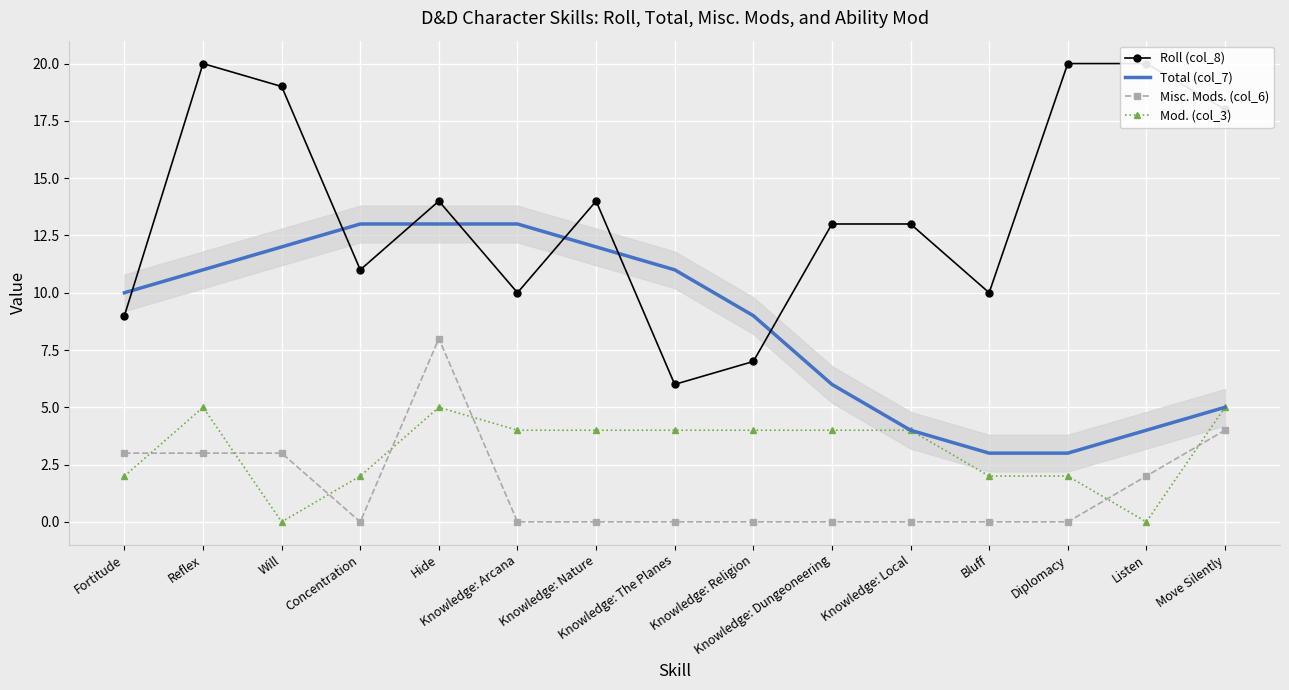

Is the value of Total (col_7) at Bluff greater than the value of Roll (col_8) at Will?

No